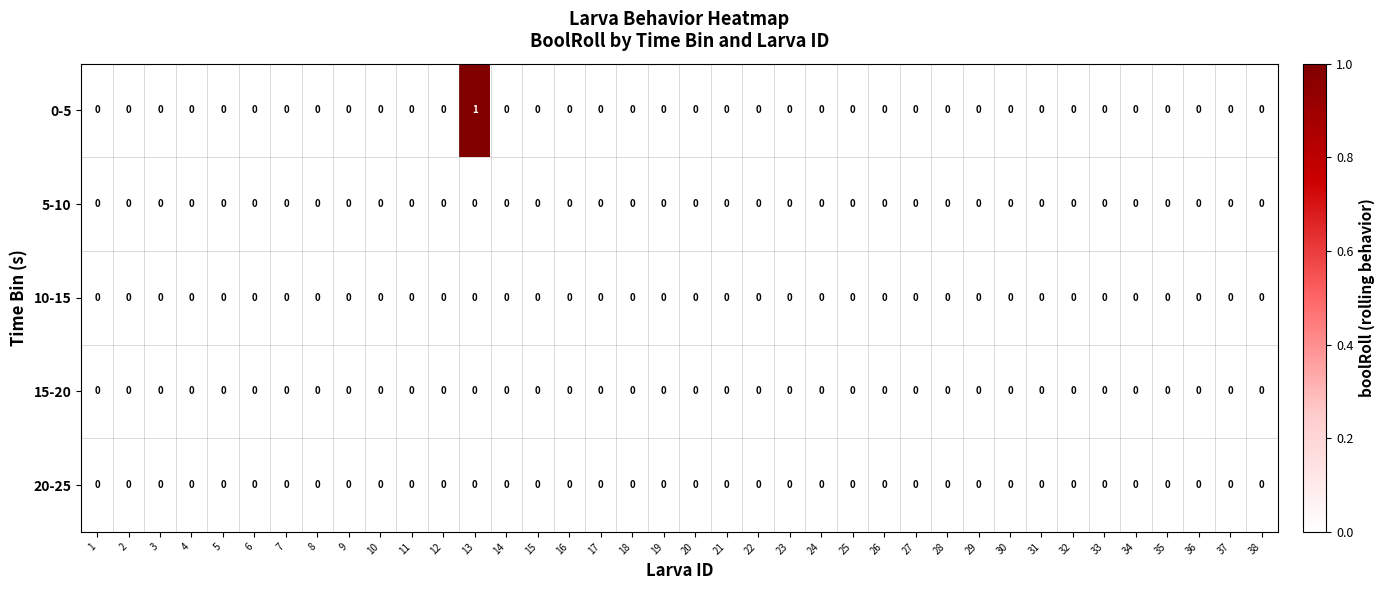

Which series has the widest spread of values?

0-5